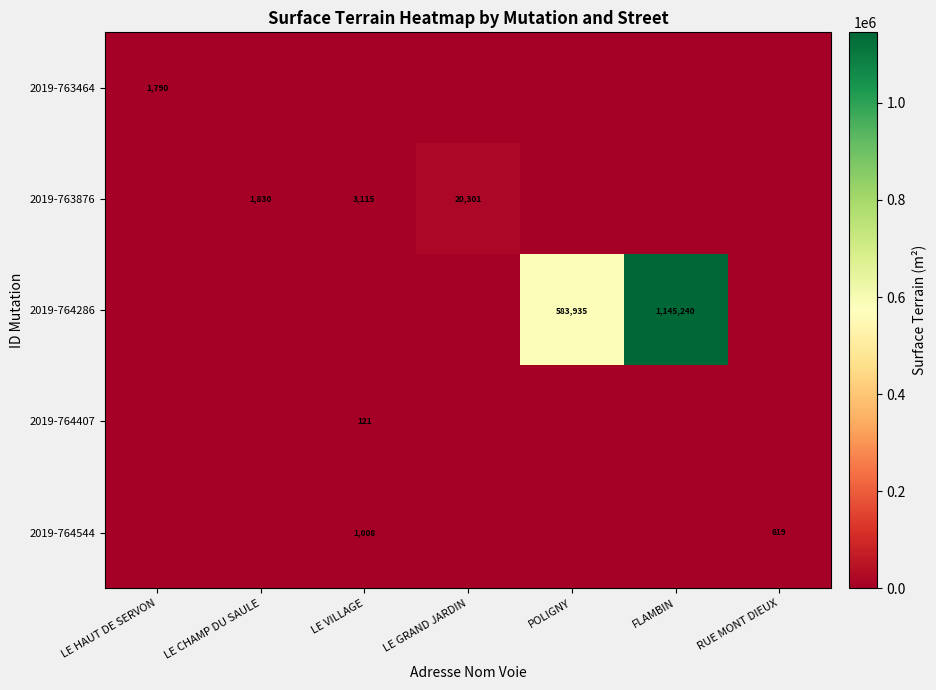

True or false: 2019-764286 has a value of 181605 at POLIGNY.

False